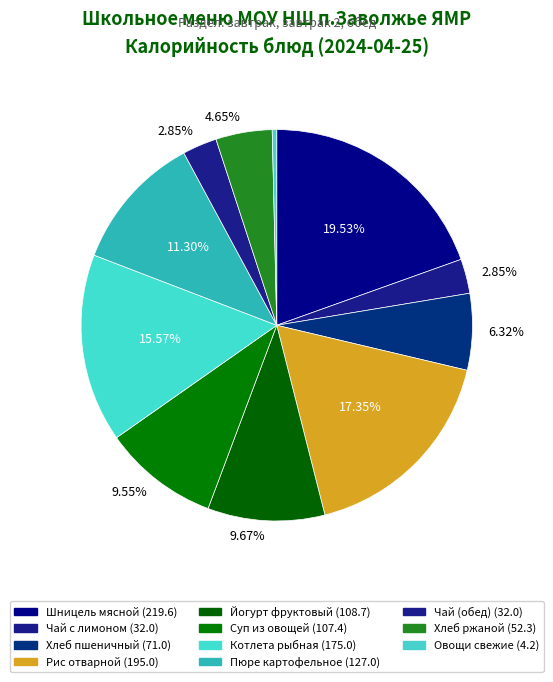

Combined, do Суп из овощей and Пюре картофельное account for over 50%?

No